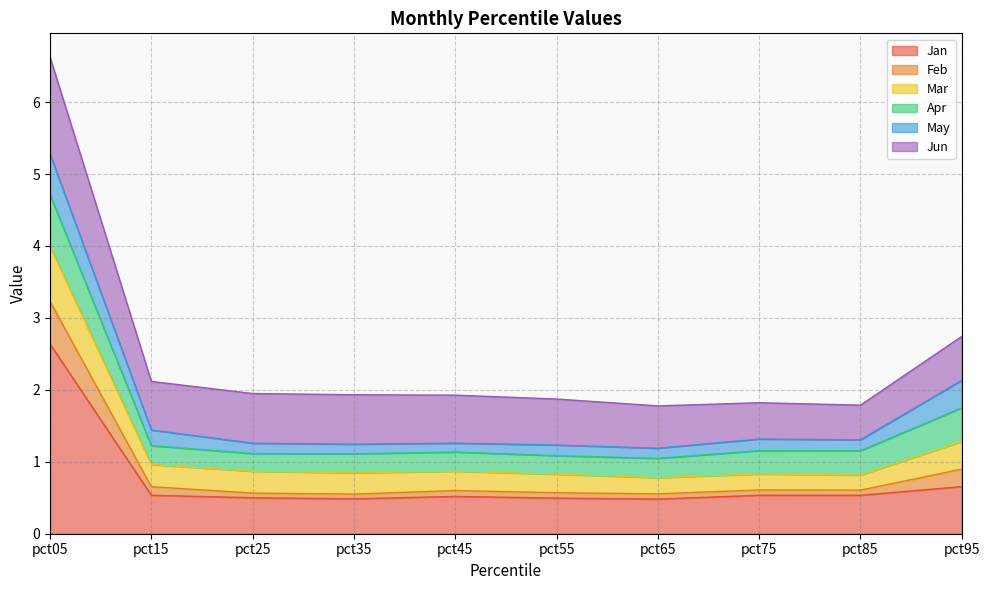

In Mar, how many points are higher than both neighbors (excluding endpoints)?

1